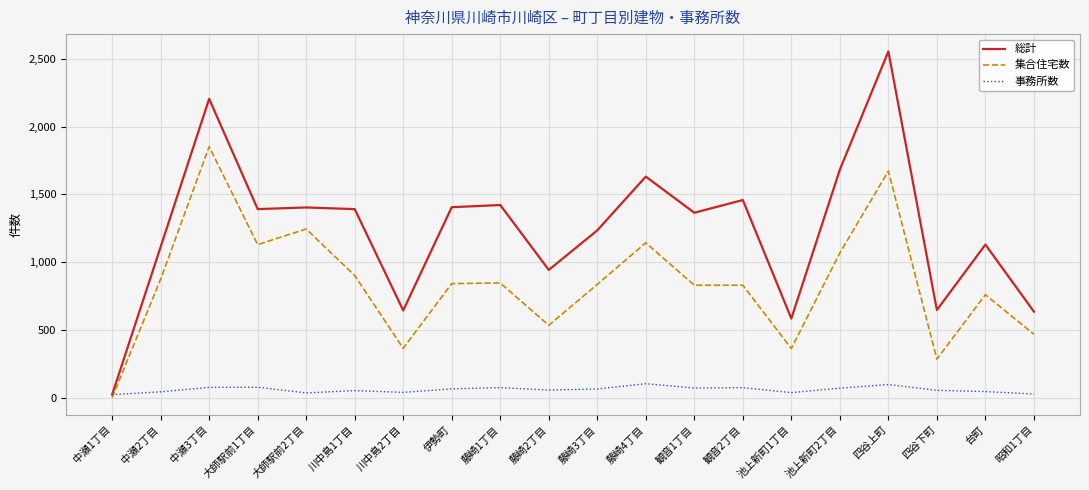

True or false: 総計 has more than 2 points higher than both neighbors.

True